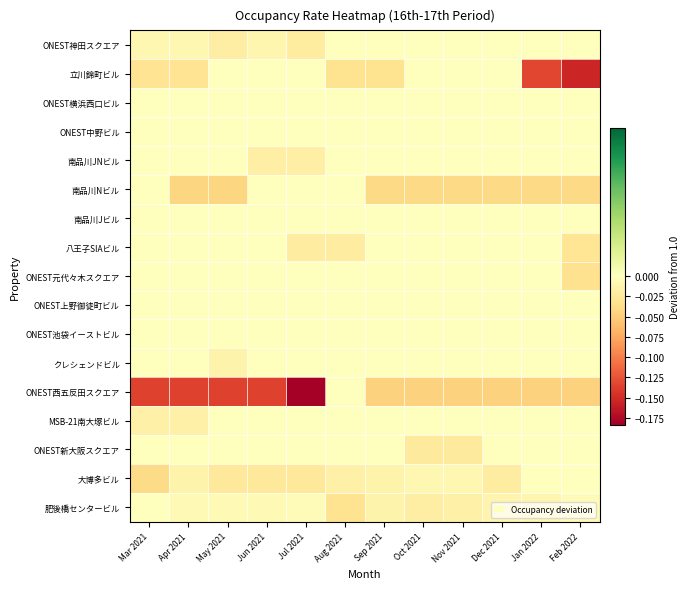

Which has a higher value, May 2021 or Oct 2021?

Oct 2021